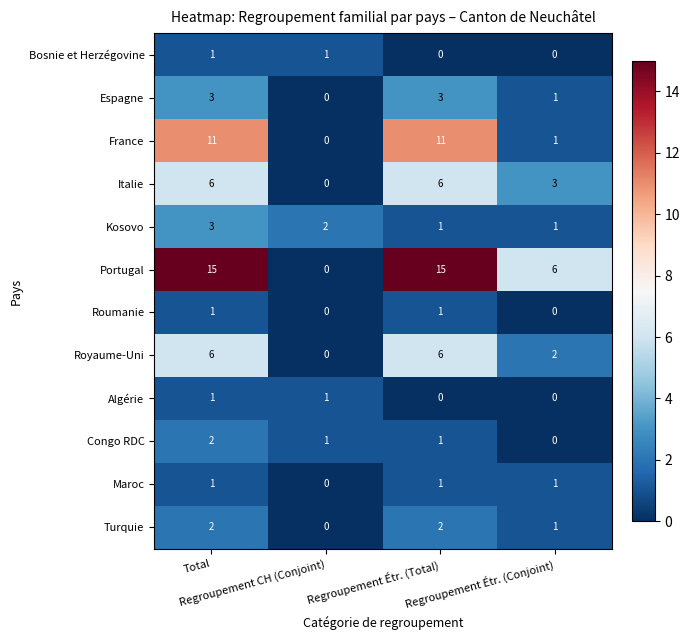

Which series has the largest range (max minus min)?

Portugal